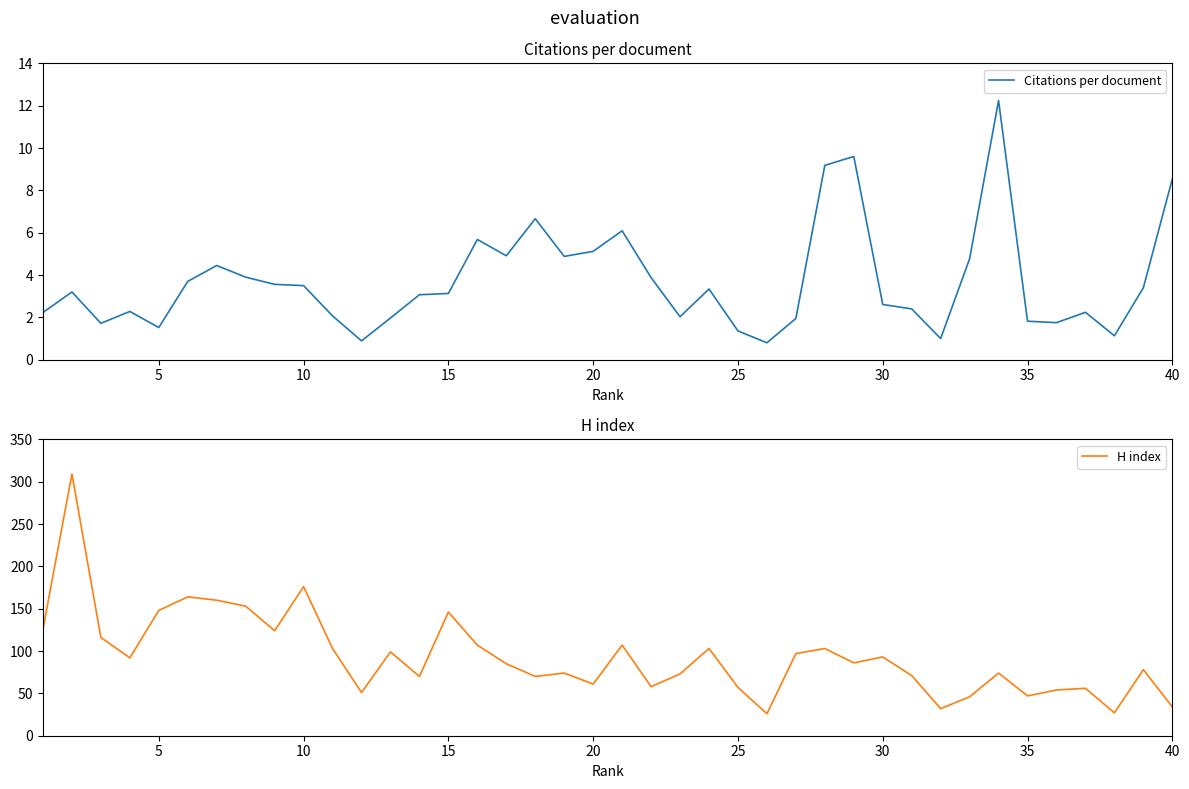

What is the highest value of the Citations per document series?

12.2